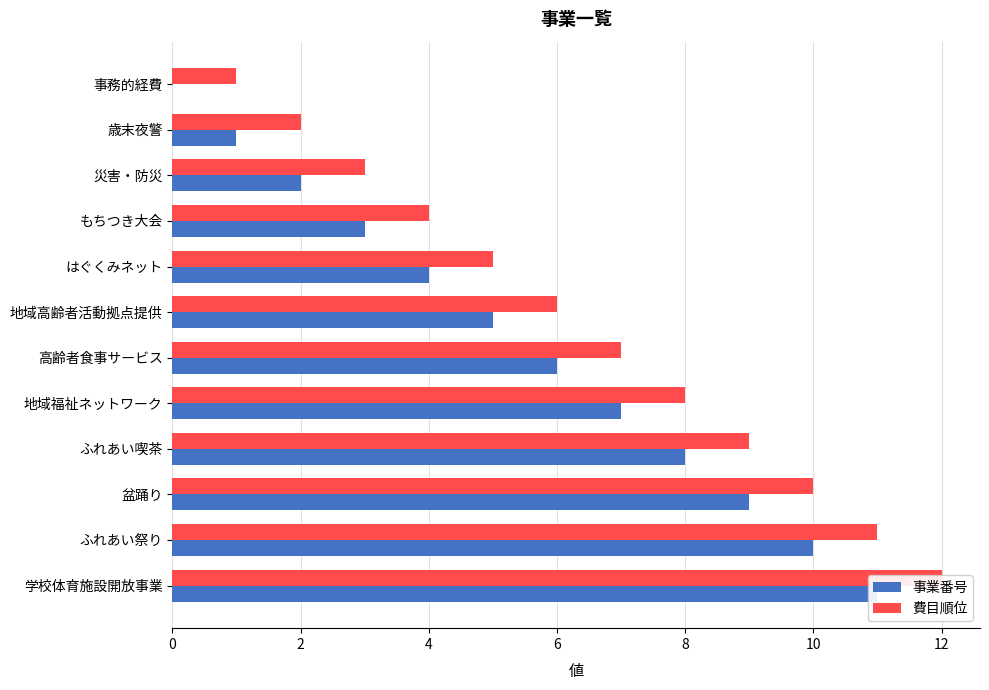

What is the difference between the maximum and minimum values in the 事業番号 series?

11